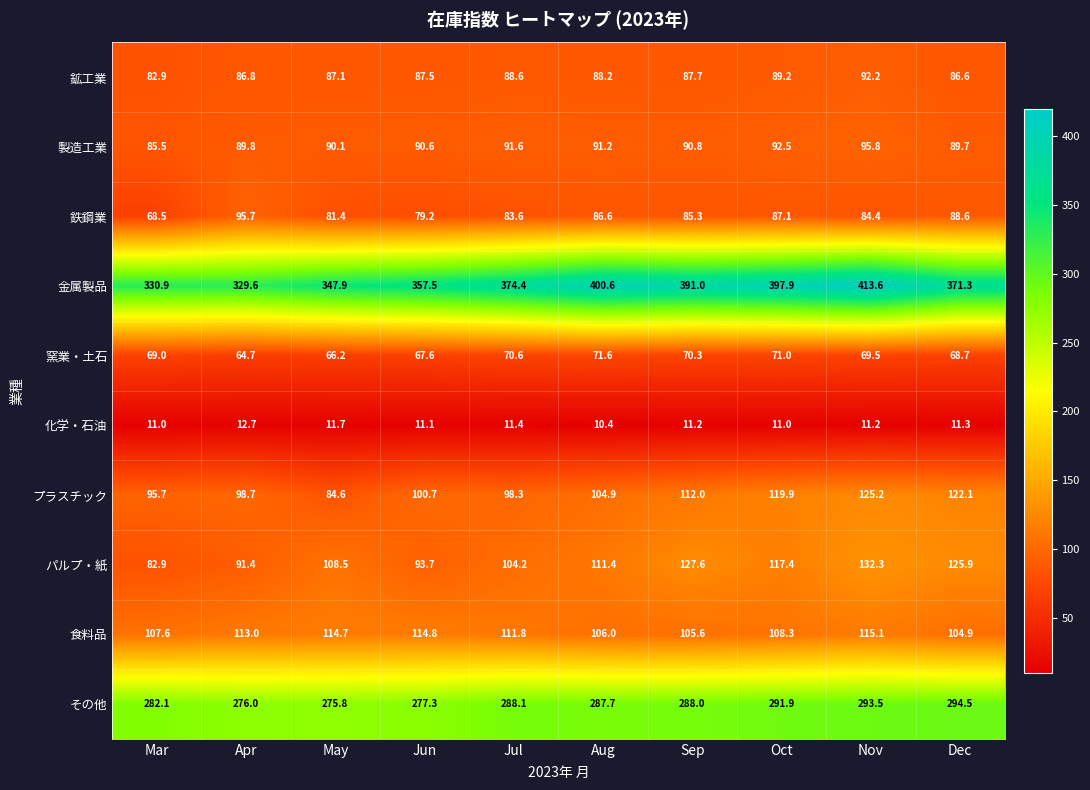

Rank the series at Sep from highest to lowest value.

金属製品, その他, パルプ・紙, プラスチック, 食料品, 製造工業, 鉱工業, 鉄鋼業, 窯業・土石, 化学・石油